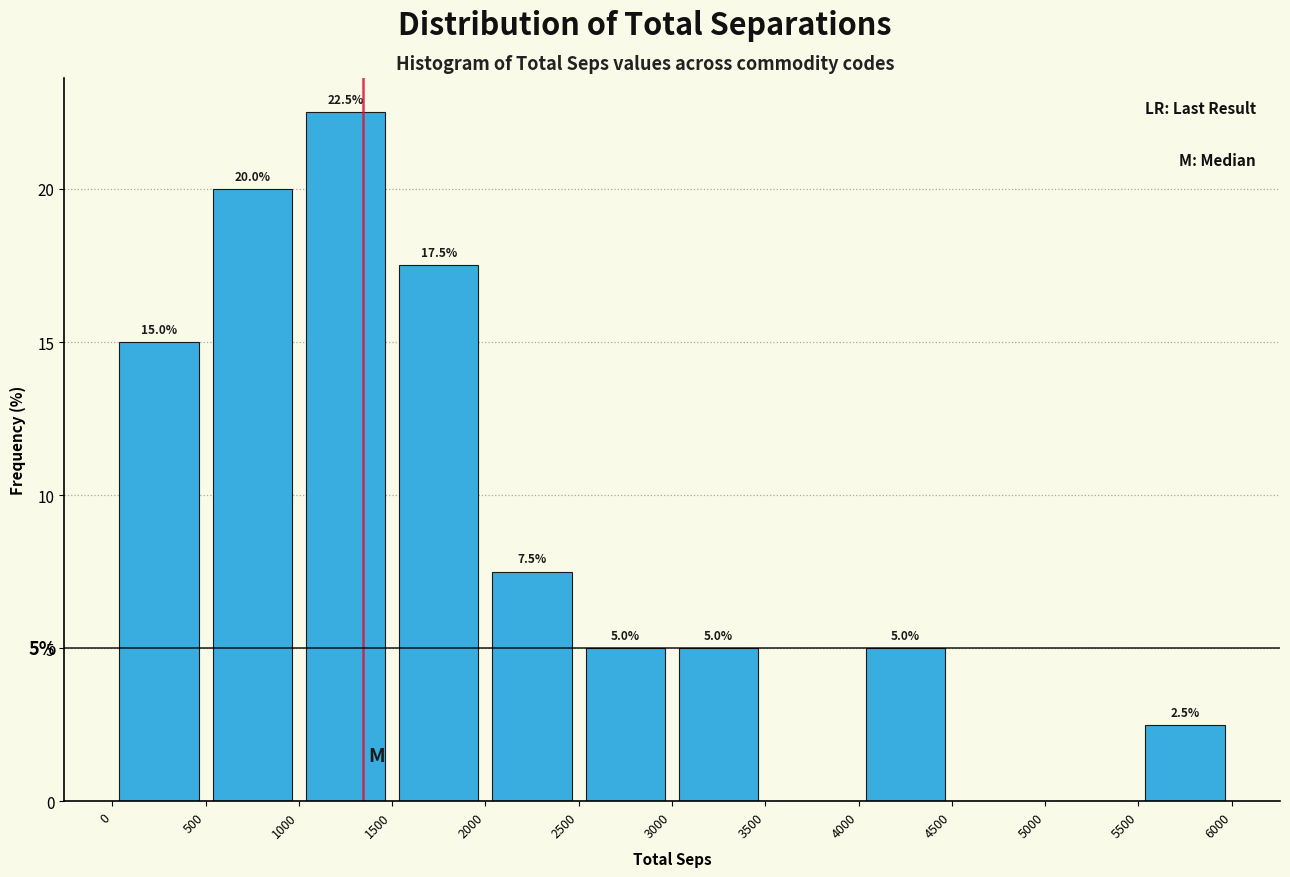

Which range on the x-axis has the tallest bar?

1000 to 1500